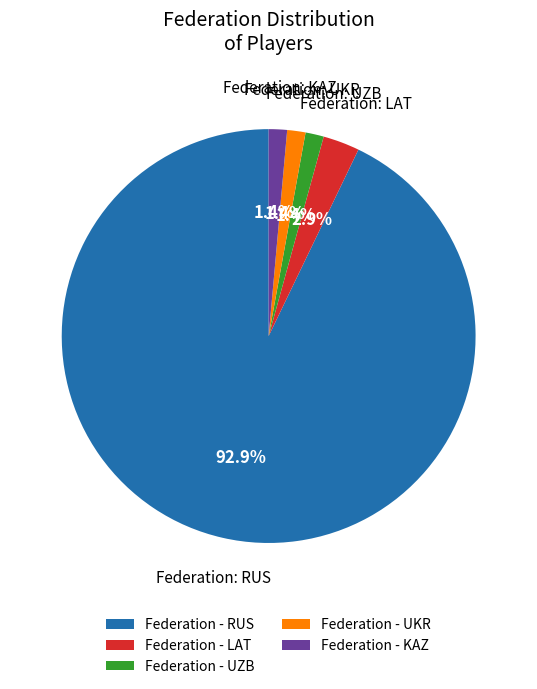

Which slice is the largest?

Federation - RUS